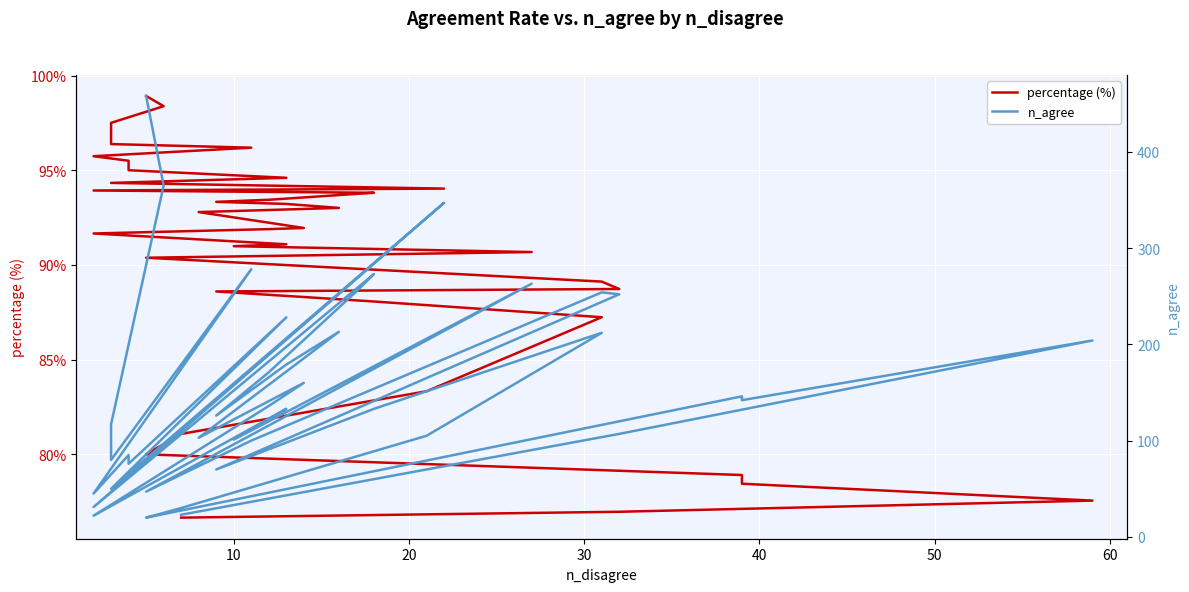

What is the average value of the n_agree series?

153.5